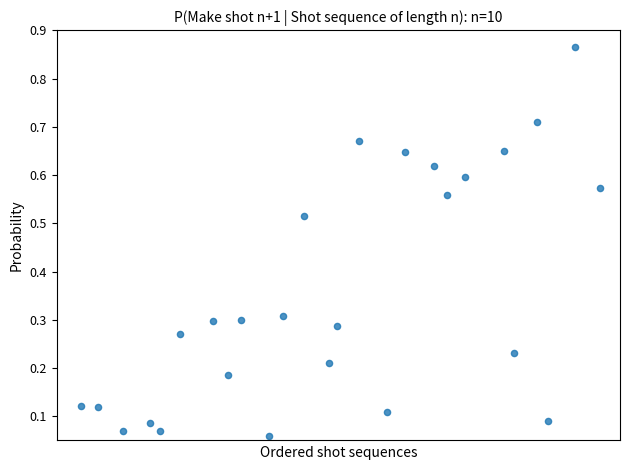

What is the range of Y values (max minus min)?

0.8